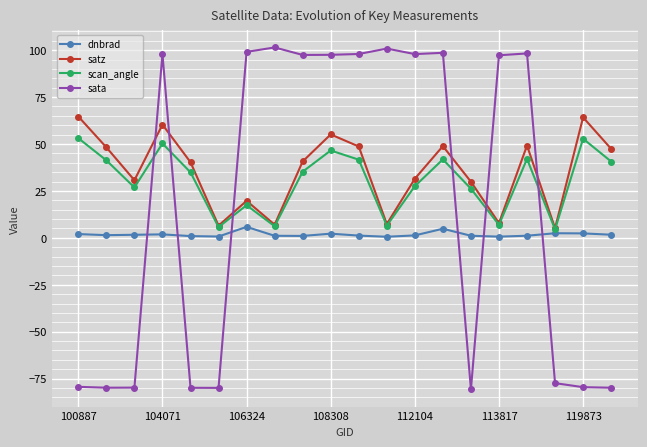

How many interior local valleys does the satz series have?

6